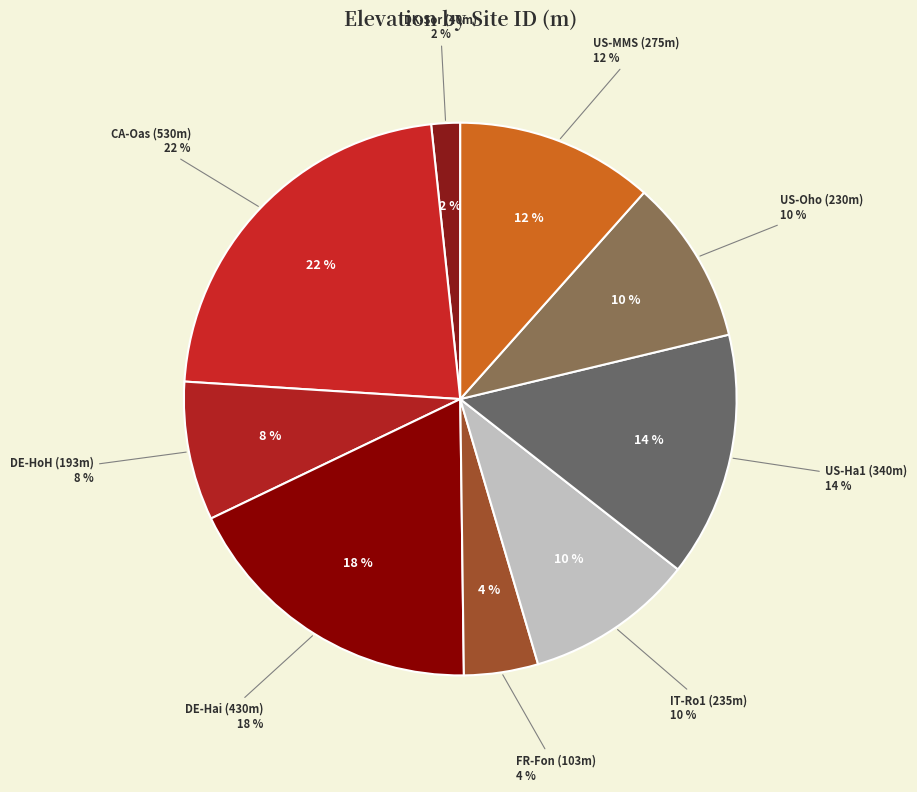

Which category has the biggest portion of the pie?

CA-Oas